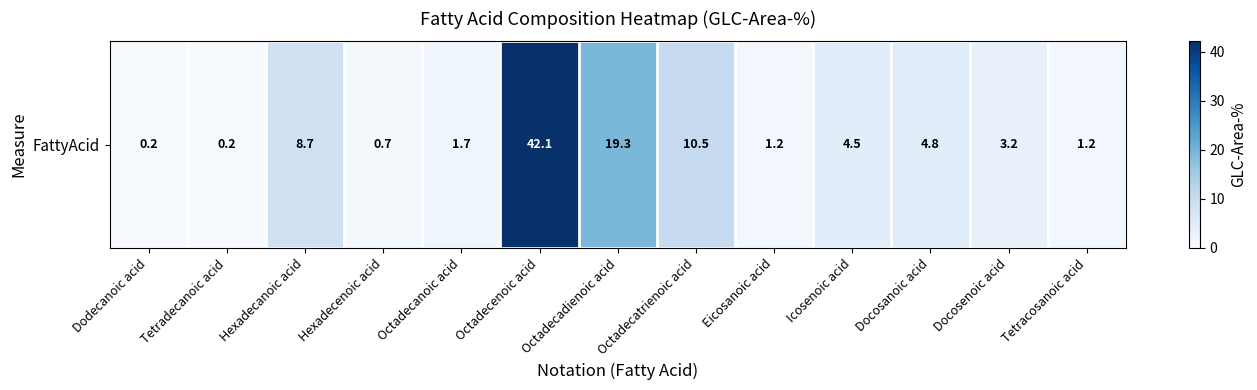

What is the ratio of the value at Octadecatrienoic acid to the value at Tetracosanoic acid?

8.8